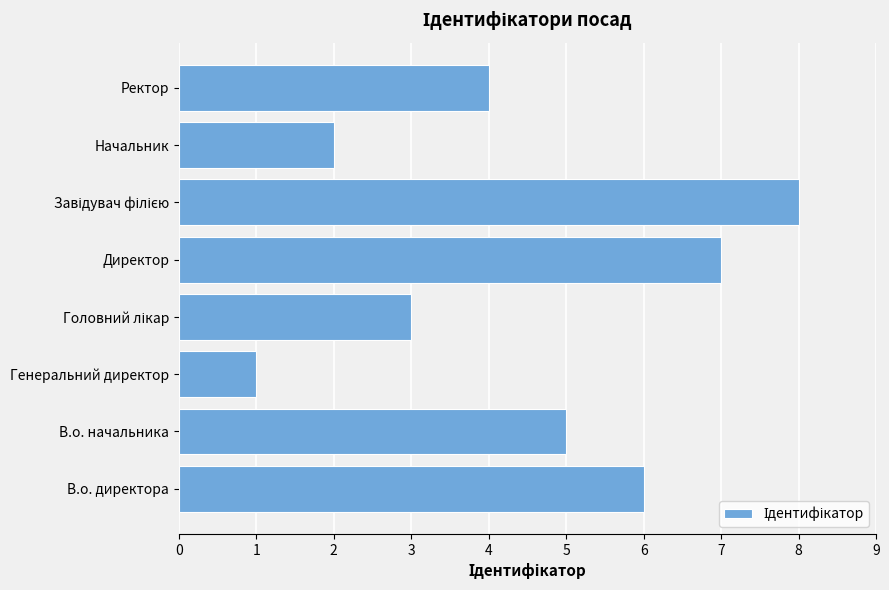

Reading bottom to top, list all the values displayed in this chart.

6	5	1	3	7	8	2	4